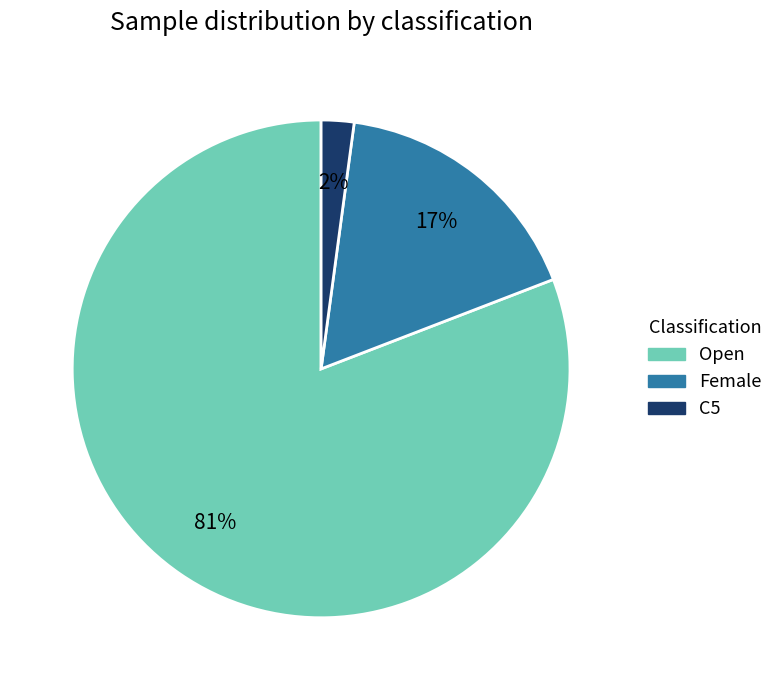

Does any single category account for the majority?

Yes